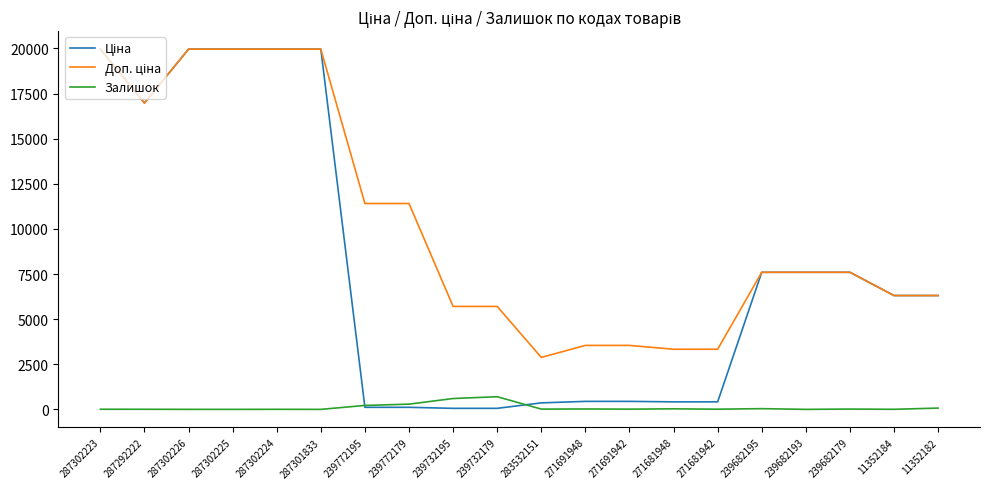

What is the highest value of the Залишок series?

702.0